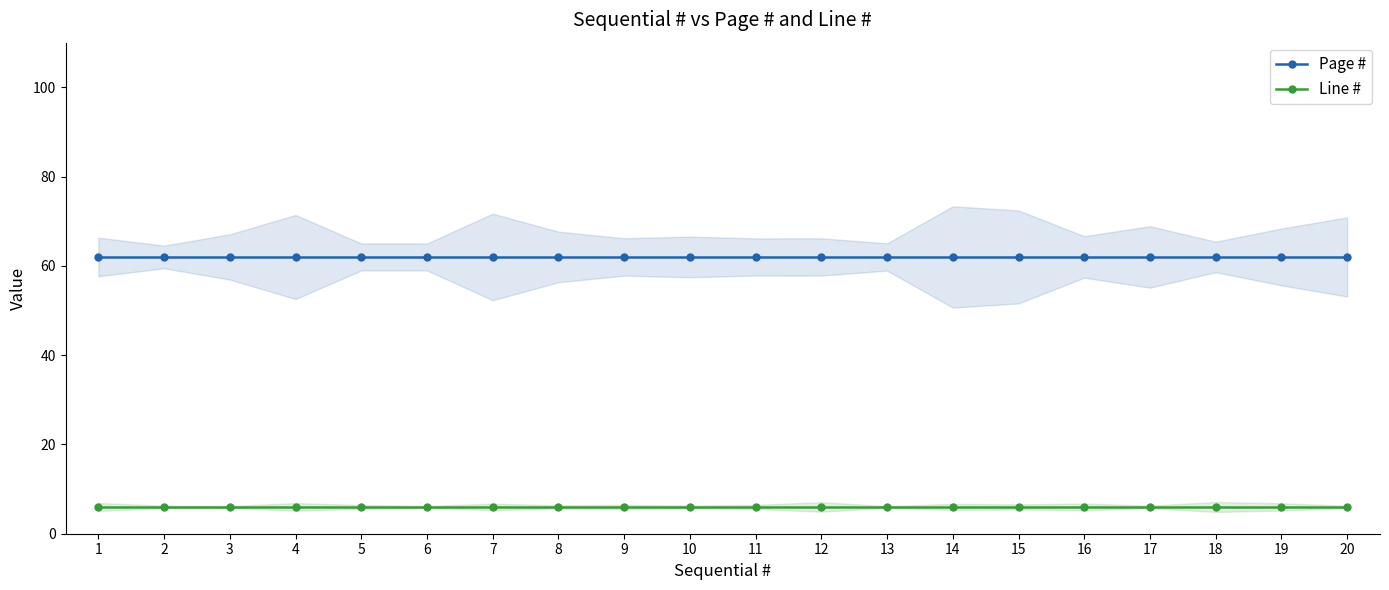

What is the sum of the Page # values at 10 and 5?

124